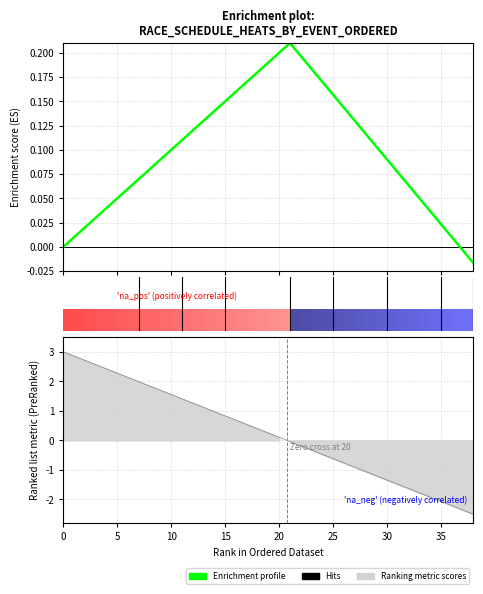

Between 12 and 32, which is larger?

12